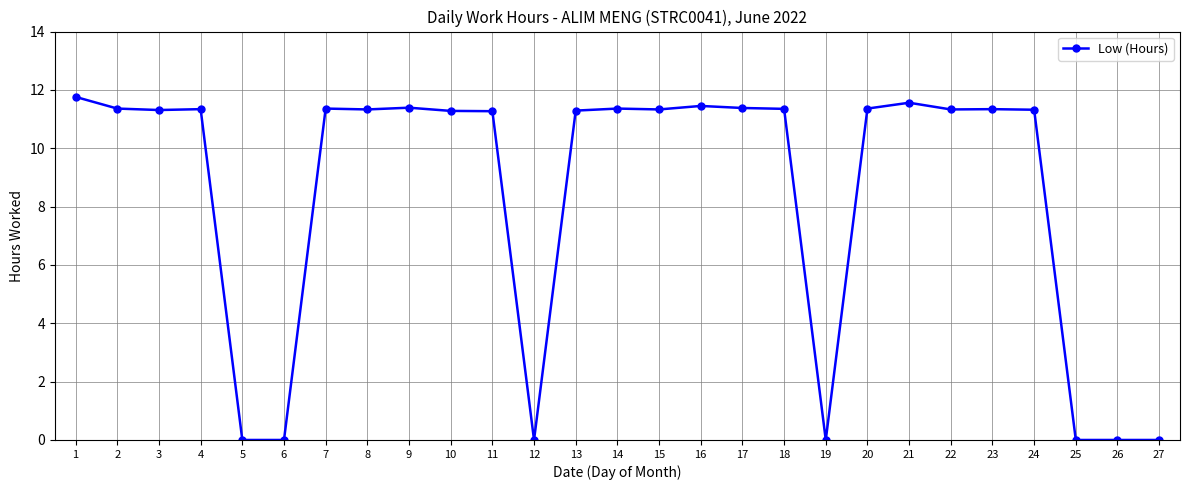

What is the average value?

8.4